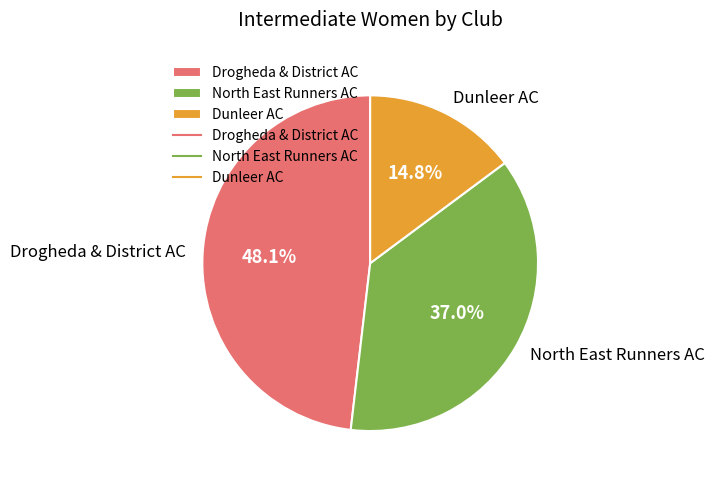

Does Dunleer AC account for over 50% of the chart?

No